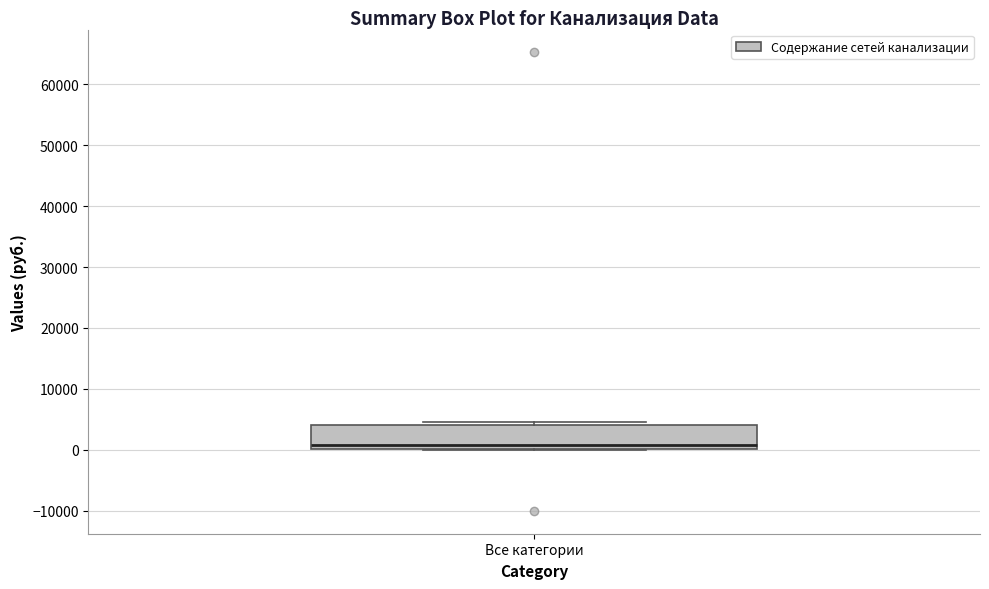

Read this box plot against the y-axis: the position of the median line, the range covered by the box, and the ends of both whiskers. The values are not printed on the chart, so give them approximately, as read against the axis.

median 1000, box 0 to 4000, whiskers 0 to 5000